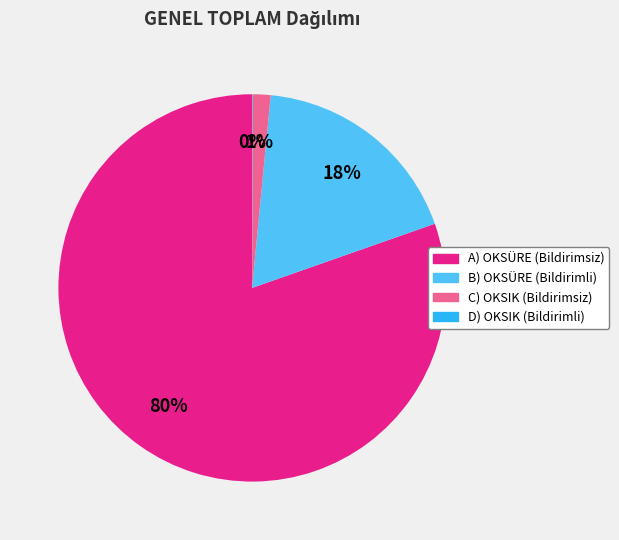

To the nearest percent, what is the difference between the C) OKSIK (Bildirimsiz) and B) OKSÜRE (Bildirimli) slice percentages?

17%